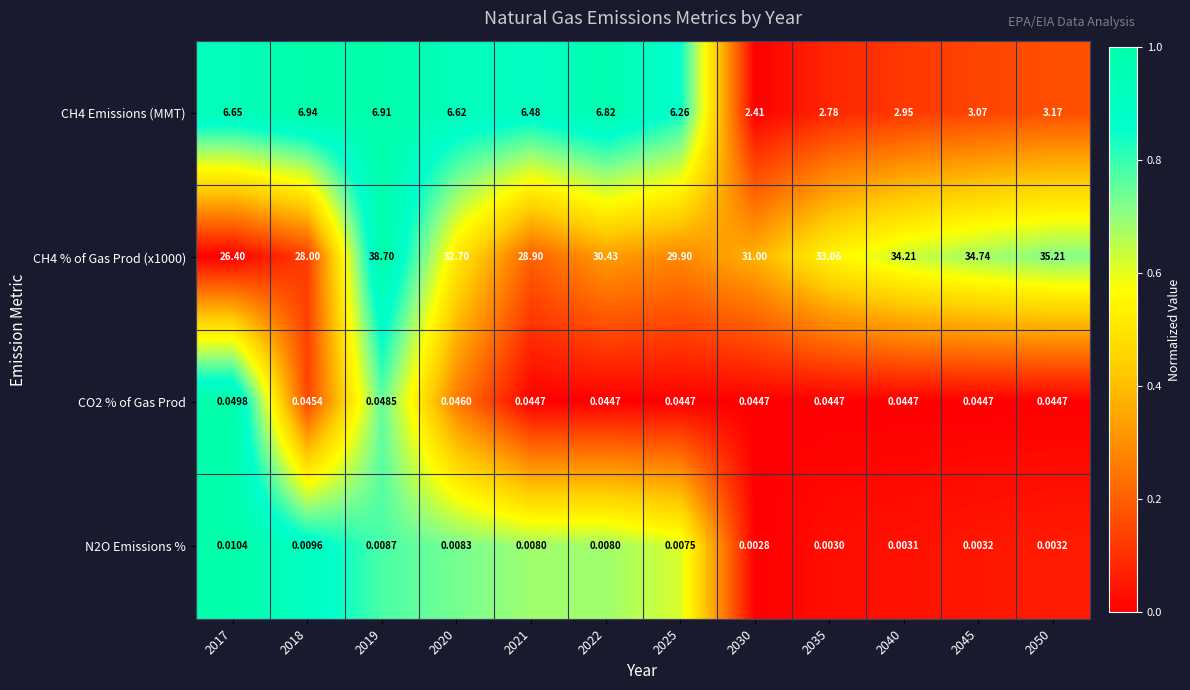

Which label corresponds to the largest value in the chart?

2019